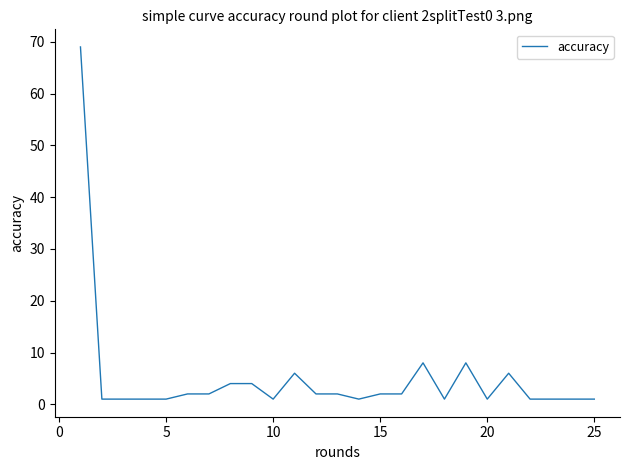

What is the maximum value shown in the chart?

69